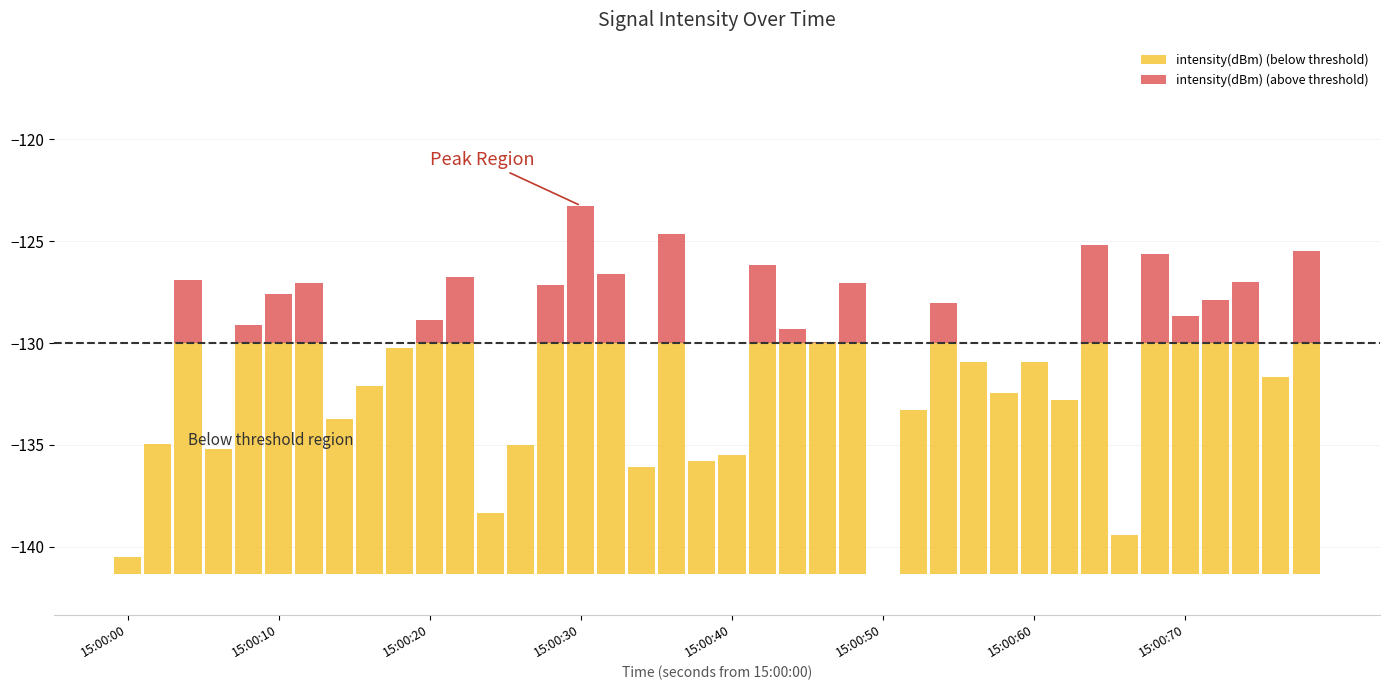

What is the sum of all intensity(dBm) (above threshold) values?

61.7